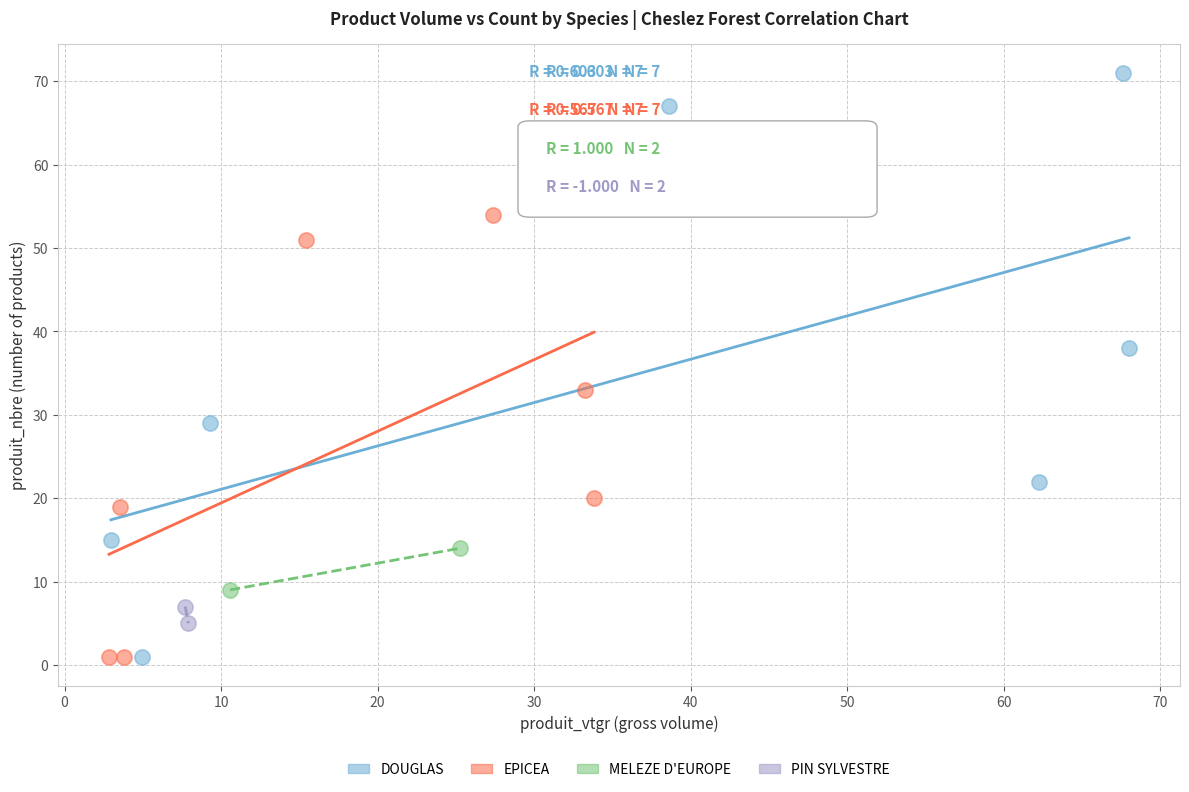

Which series has the largest Y range (max minus min)?

DOUGLAS